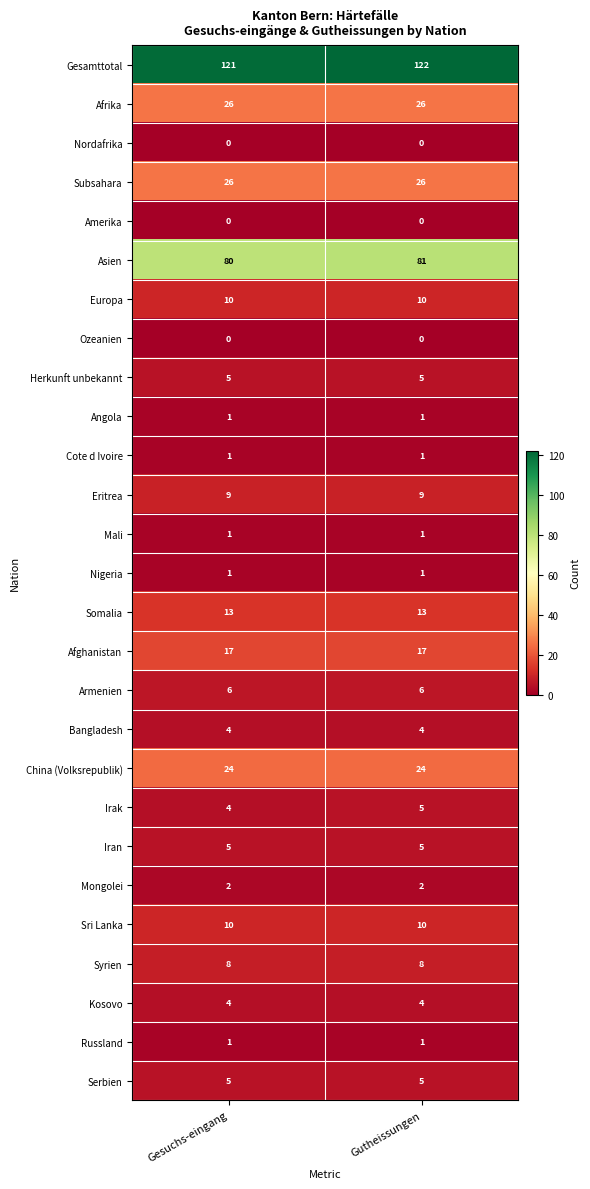

What is the average value of the Herkunft unbekannt series?

5